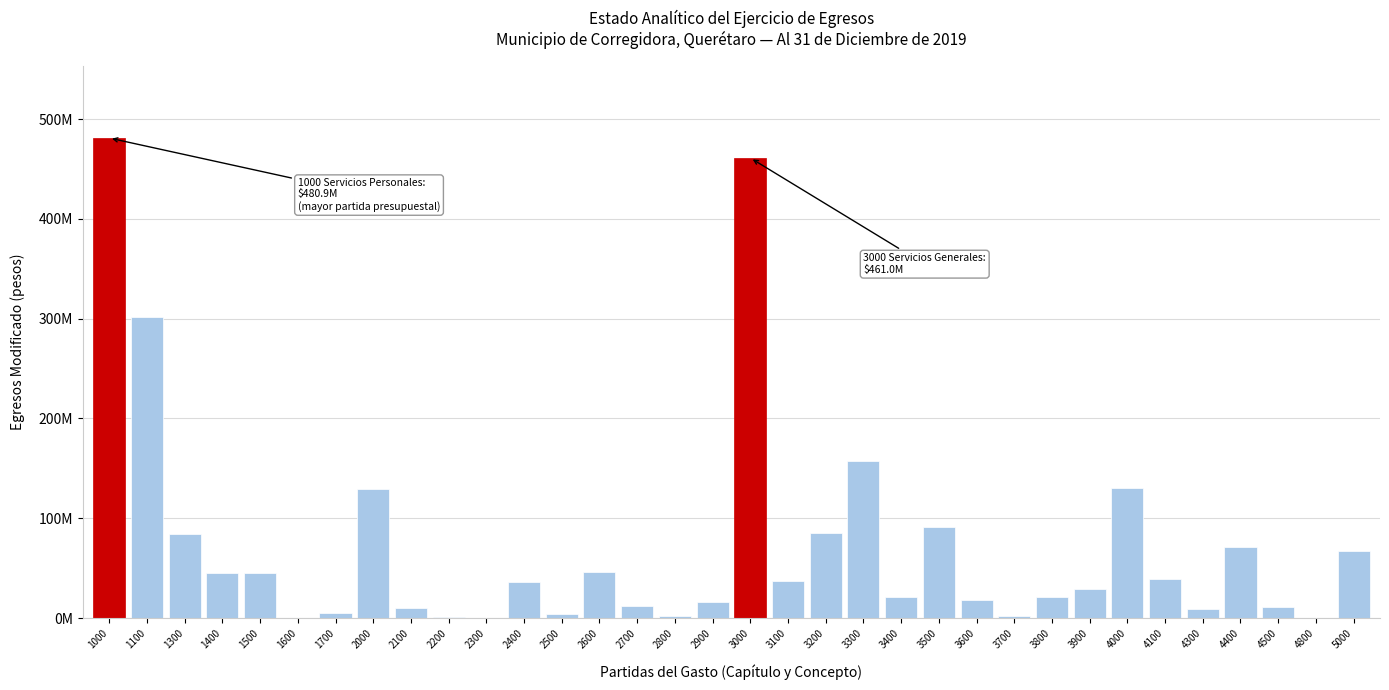

Are the bars horizontal?

No